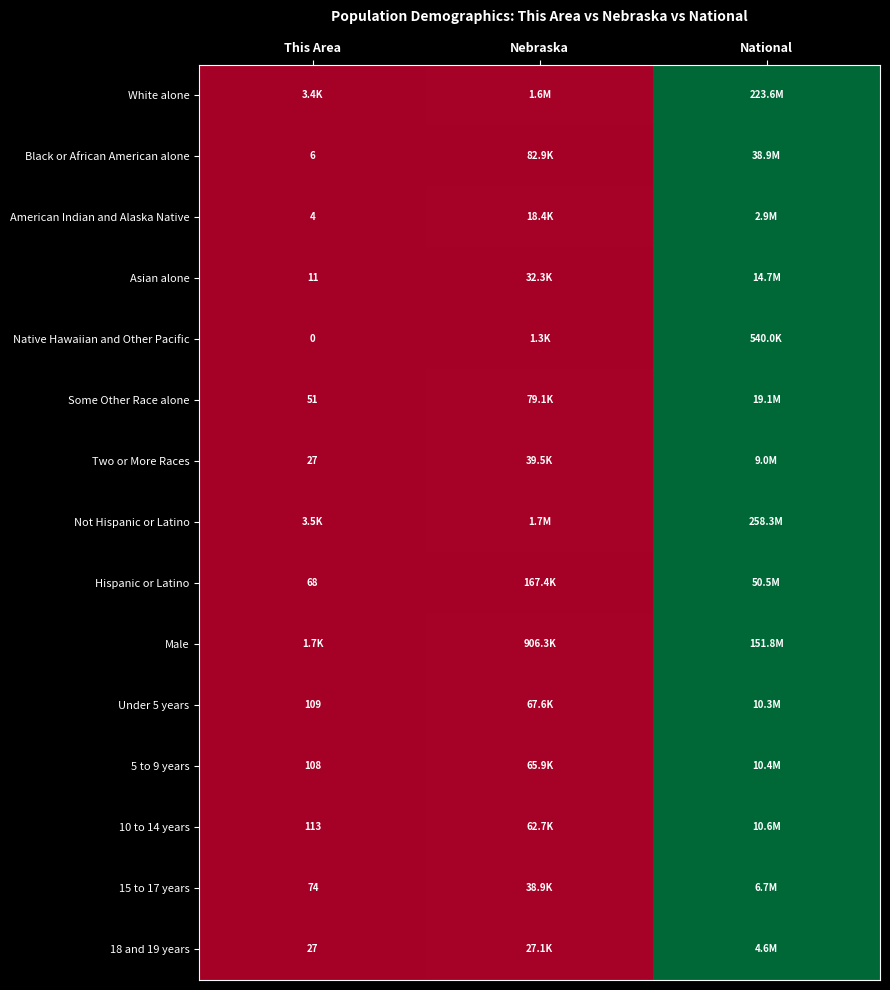

Which series has the largest total across all categories?

White alone